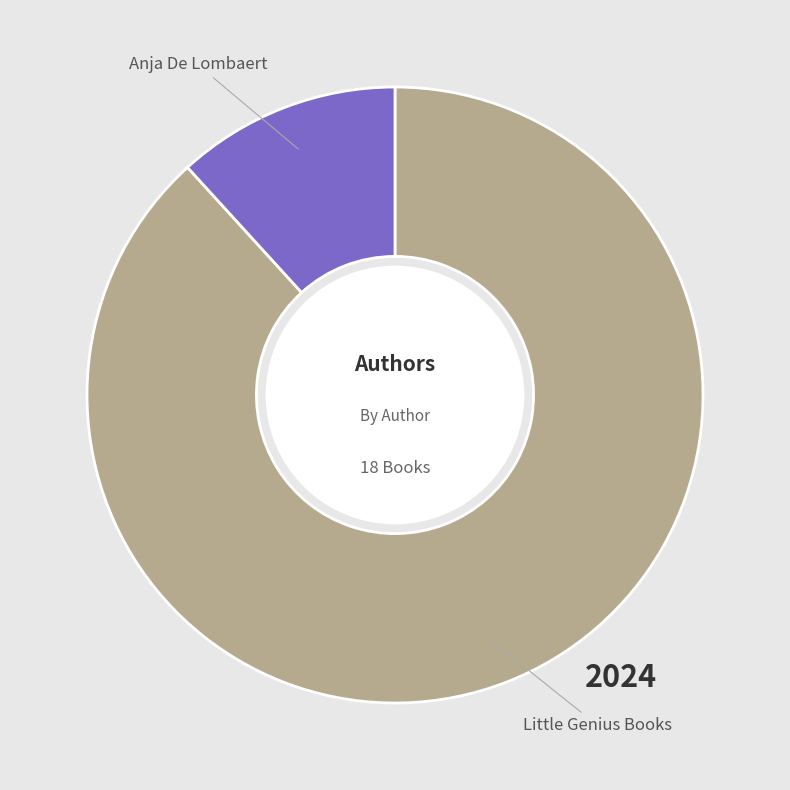

Is there a majority slice in this chart?

Yes